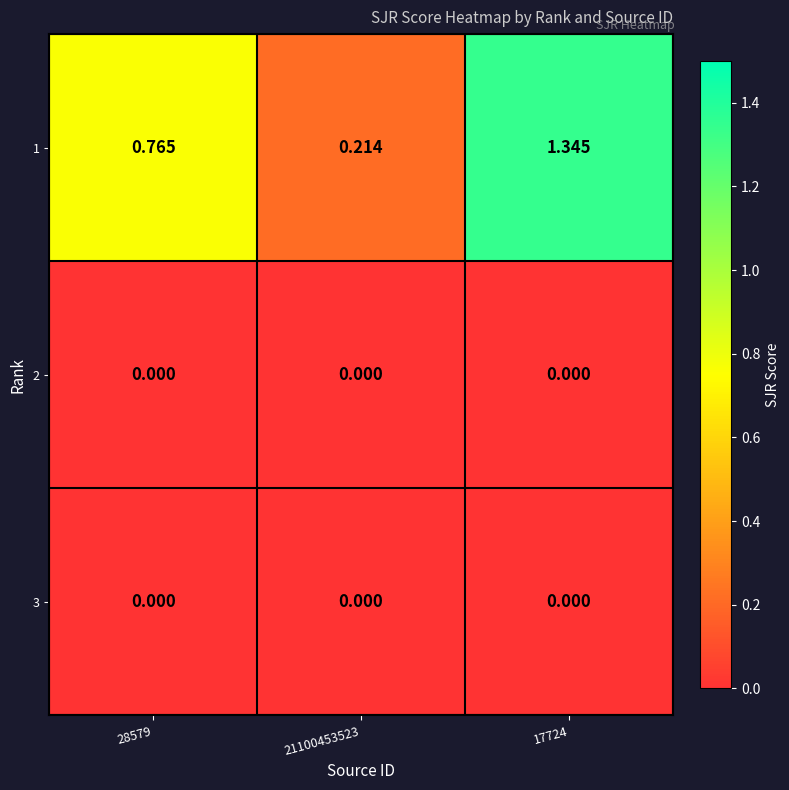

Is the value of 3 at 17724 greater than the value of 1 at 28579?

No